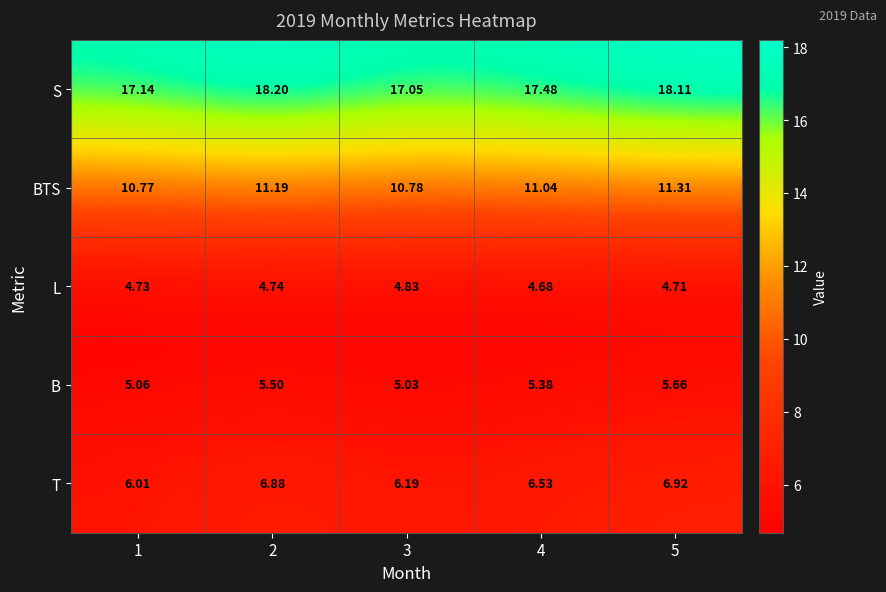

Between 1 and 5, which series saw the biggest shift?

S